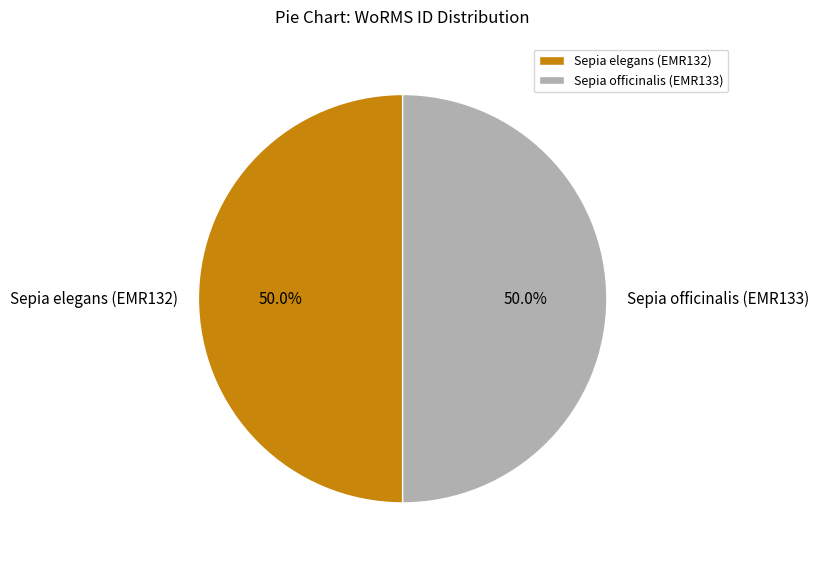

What is the ratio of the value at Sepia elegans (EMR132) to the value at Sepia officinalis (EMR133)?

1.0